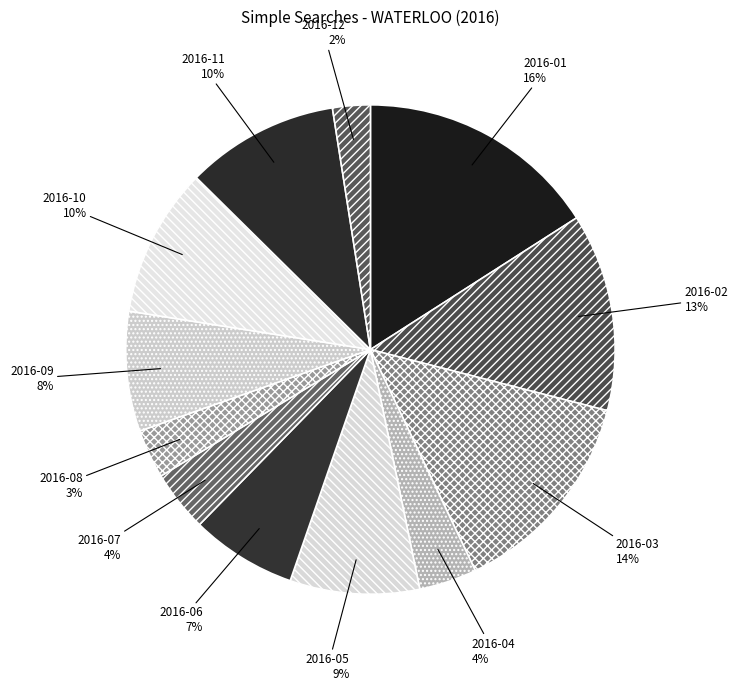

Does 2016-11 account for over 50% of the chart?

No